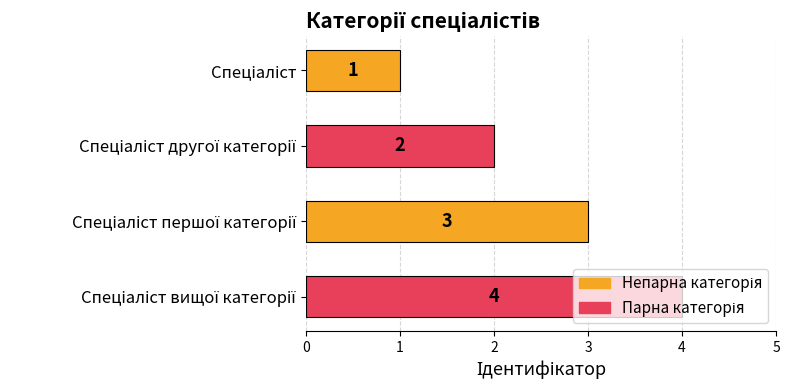

Count the values in the range 2 to 4.

3